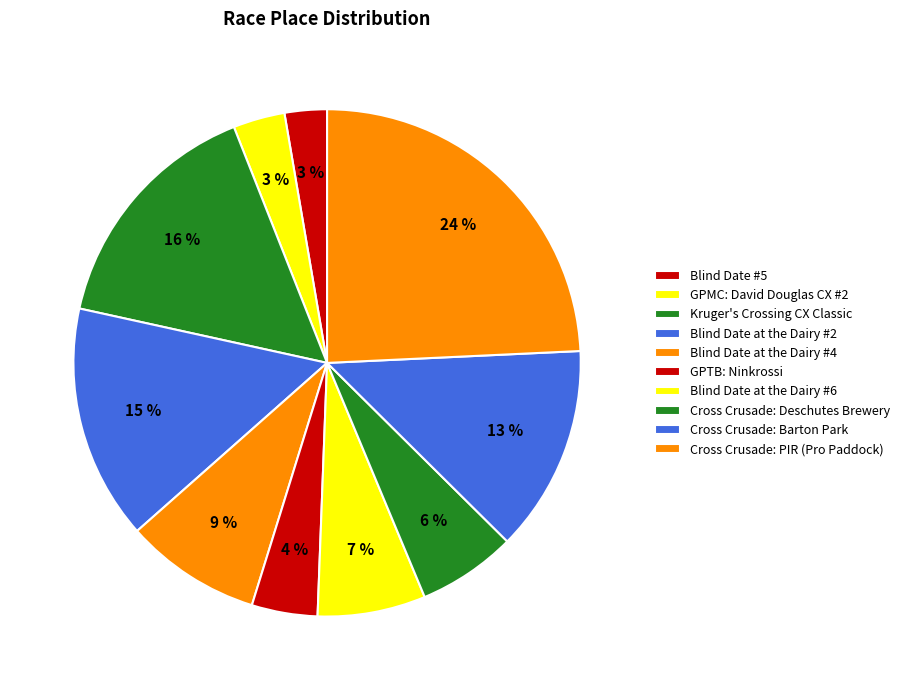

Count the number of slices in the pie.

10